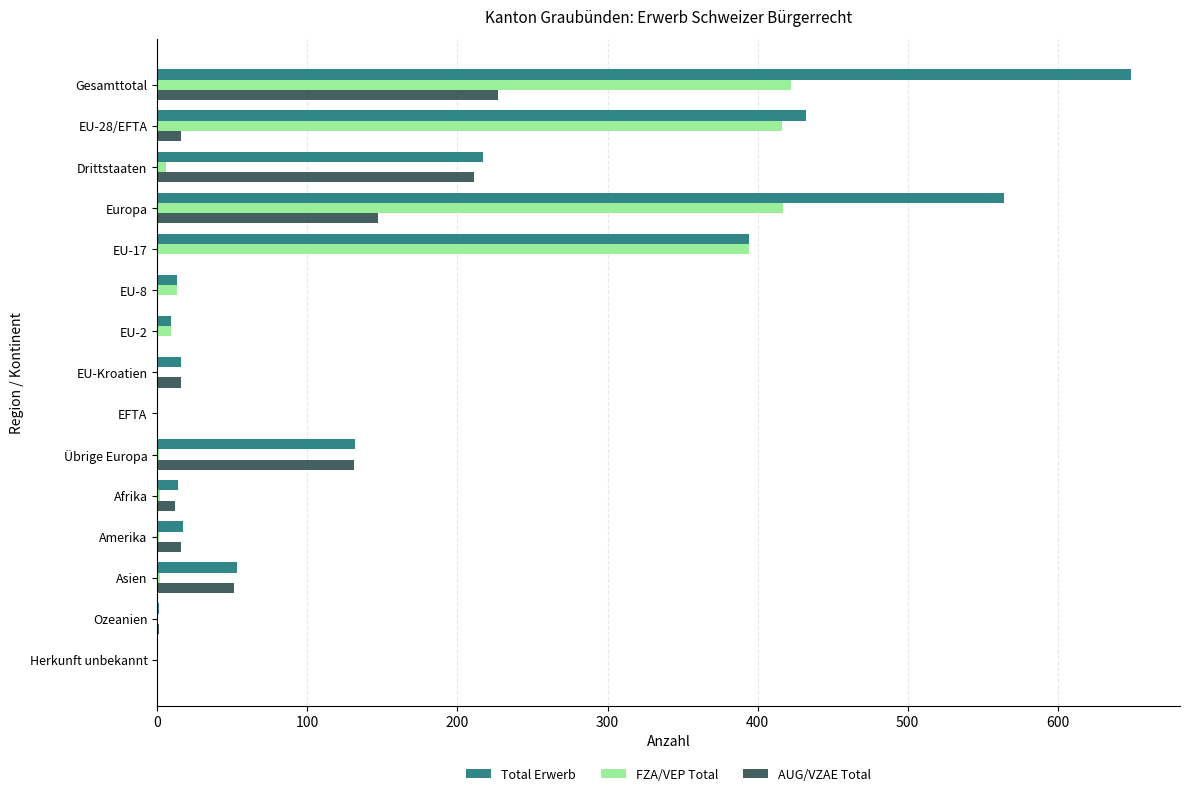

The value of Total Erwerb at Europa is 174. True or false?

False